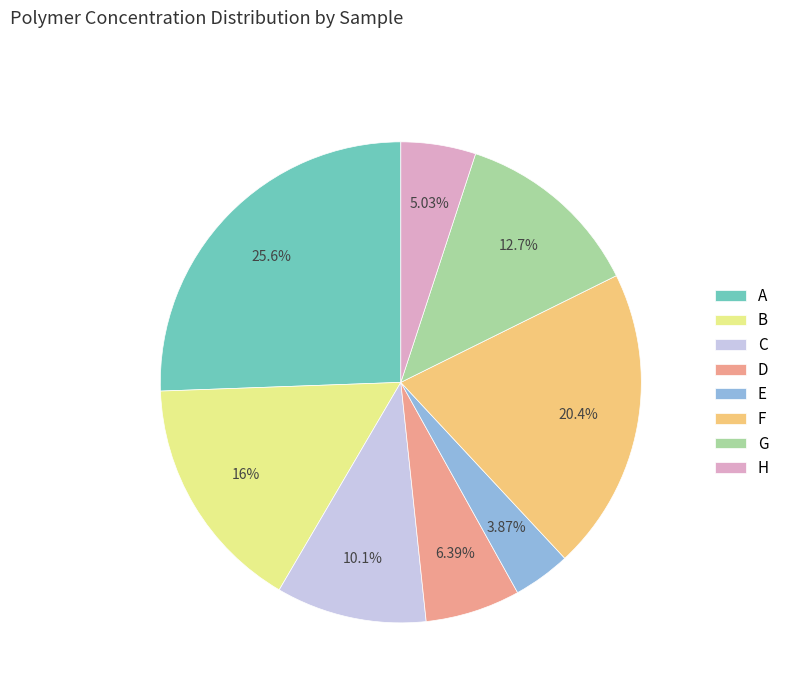

What is the smallest slice in the pie chart?

E